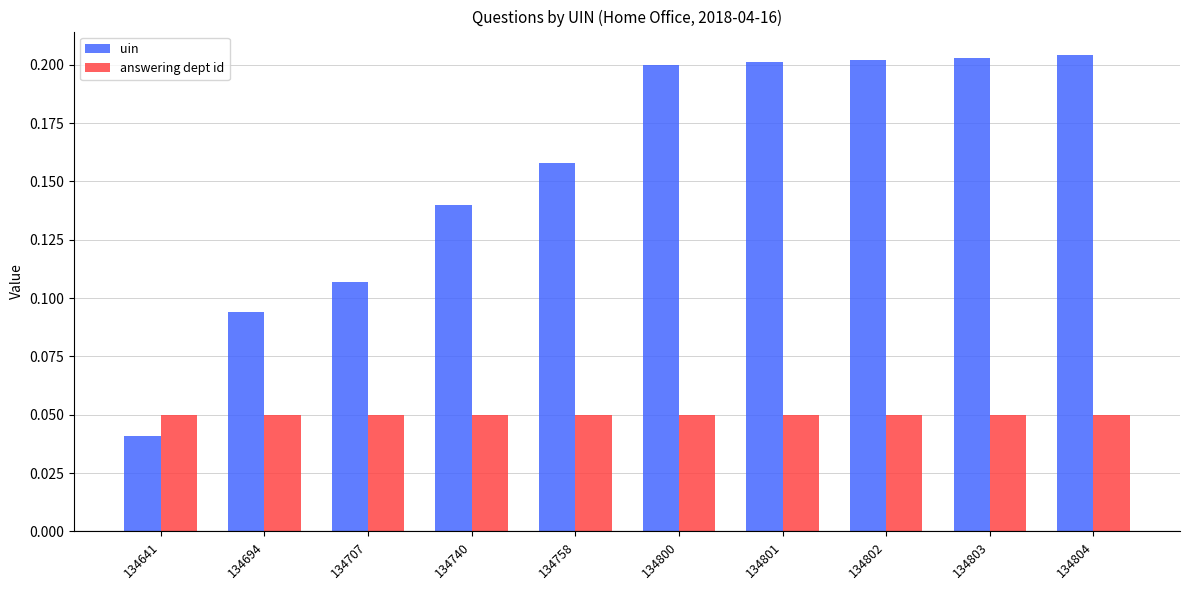

True or false: uin has a value of 0.2 at 134804.

True